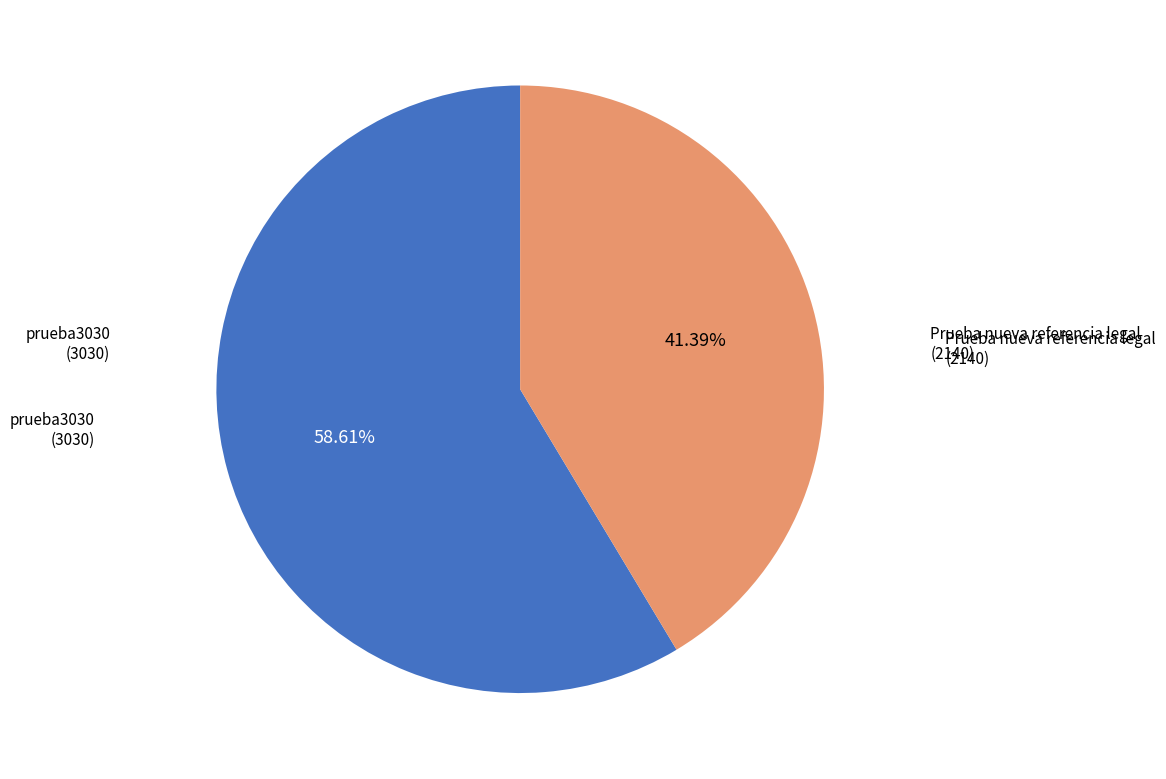

Is it true that Prueba nueva referencia legal is 56% of the pie?

False